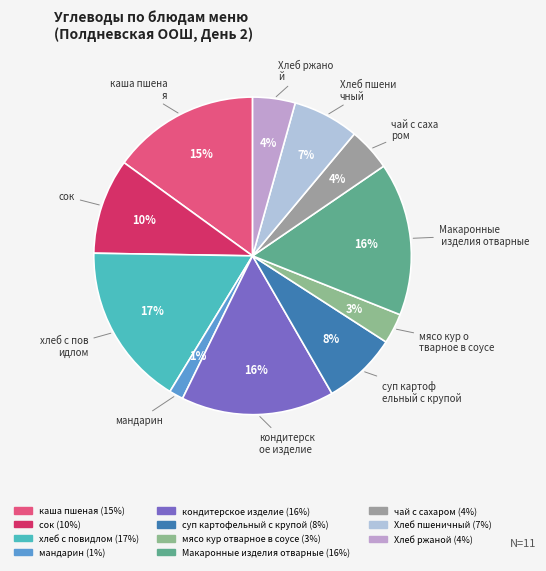

Is there a majority slice in this chart?

No